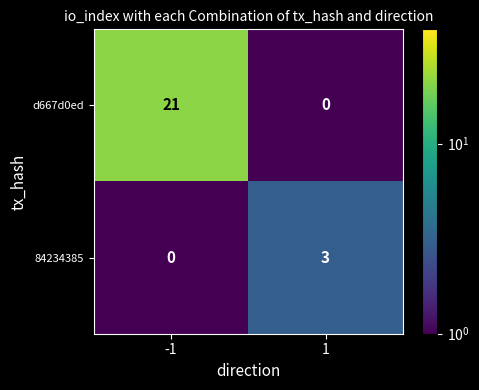

What is the difference between the maximum and minimum values in the 84234385 series?

3